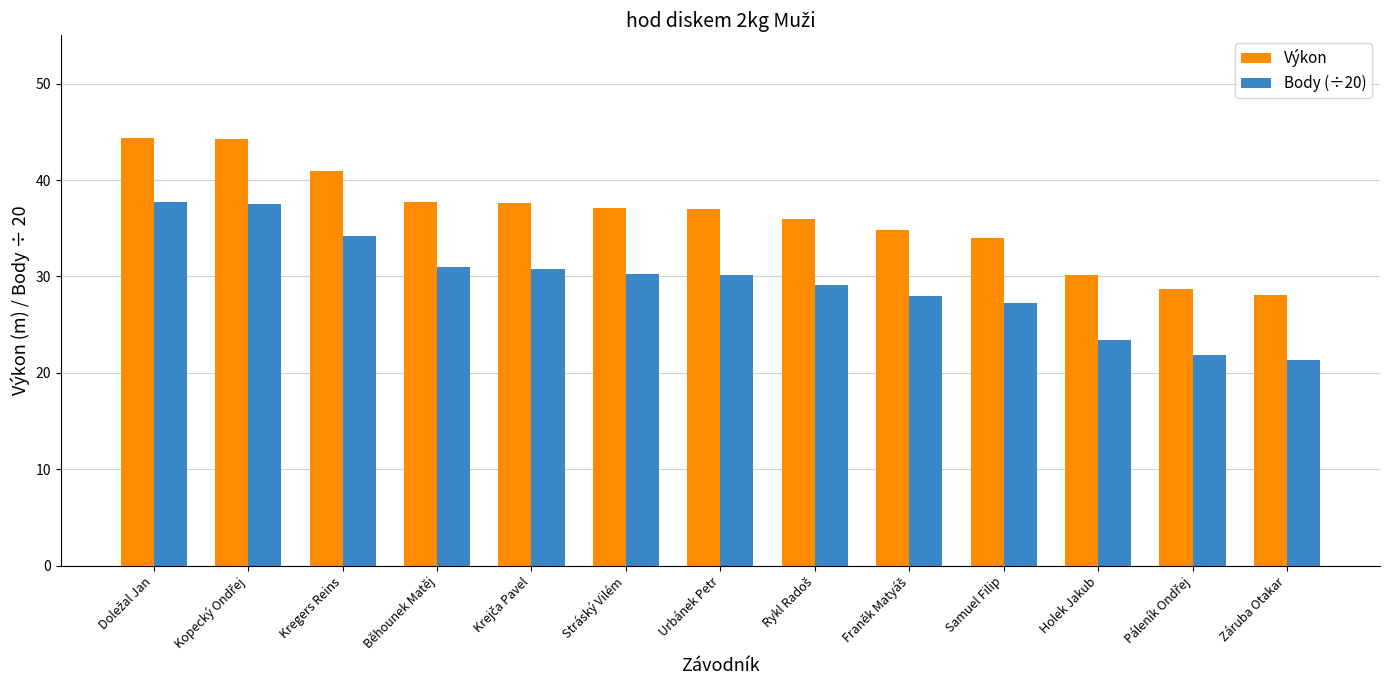

What is the average value of the Výkon series?

36.2